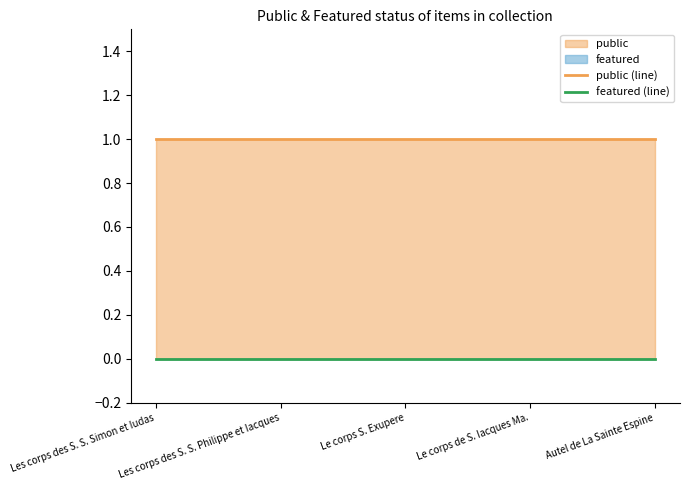

Rank the series by their average value, from highest to lowest.

public (line), featured (line)